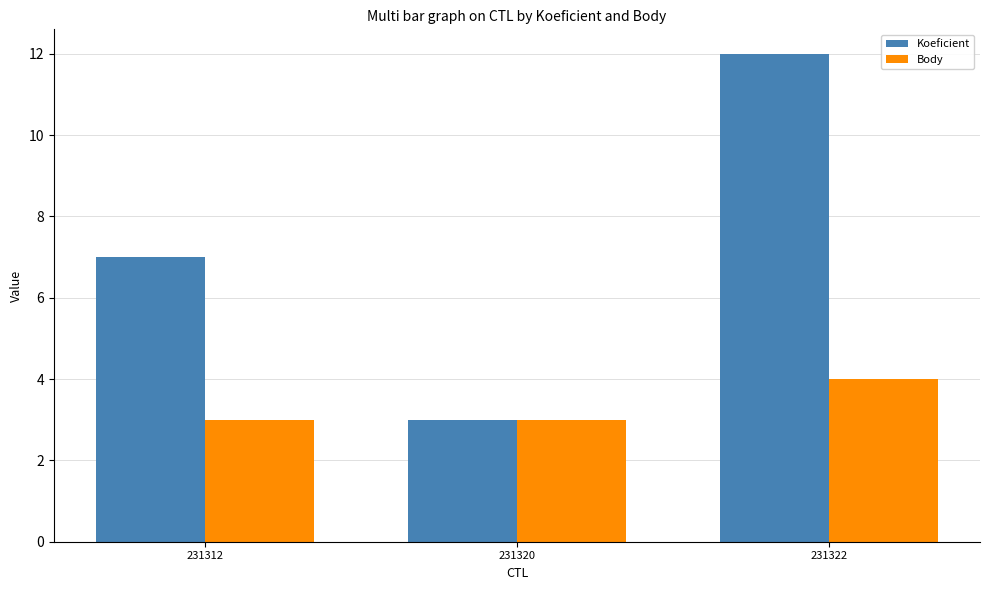

Reading right to left, what are all the values shown in this chart?

Koeficient: 12	3	7
Body: 4	3	3